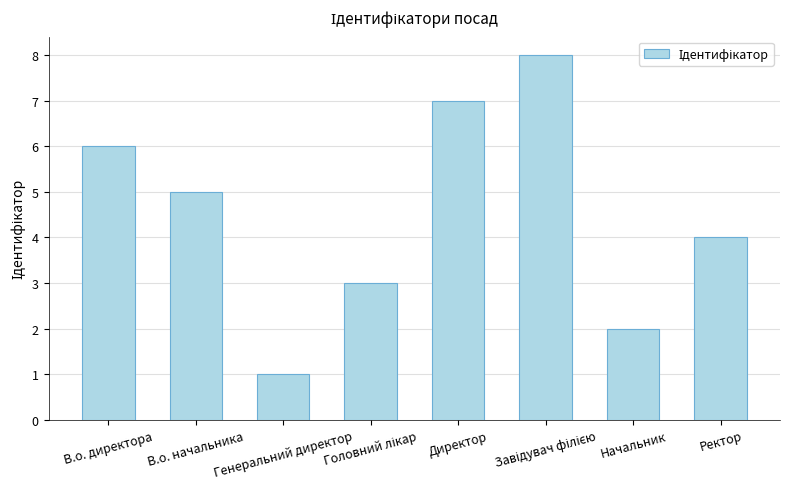

True or false: the data shows 14 at Завідувач філією.

False